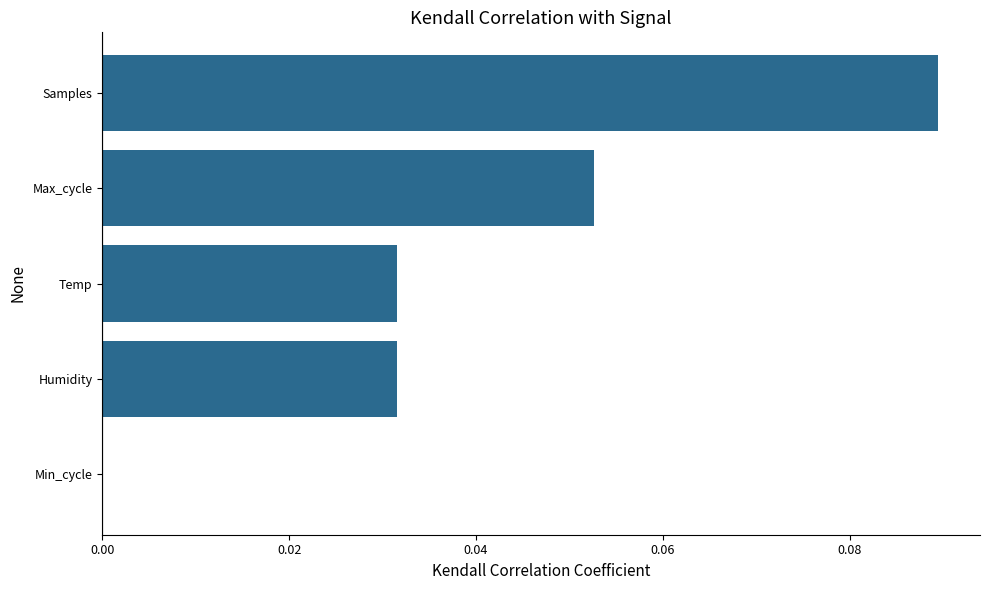

Which label corresponds to the largest value in the chart?

Samples